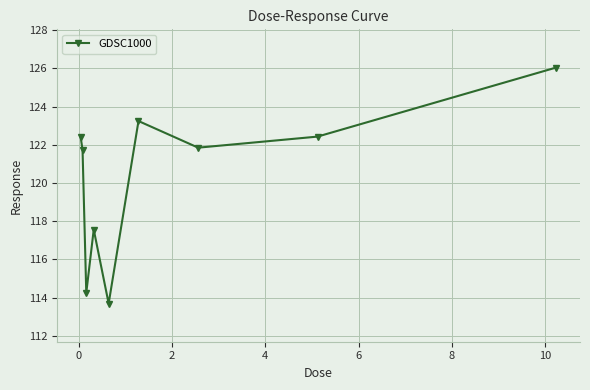

How many points are higher than both their immediate neighbors (excluding endpoints)?

2